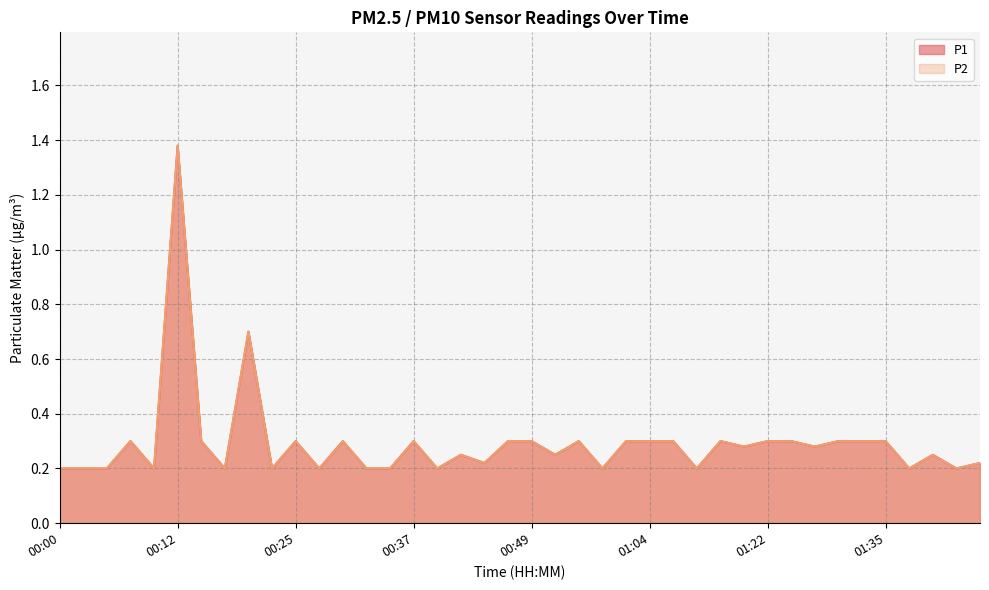

Which category has the highest value in the P1 series?

00:12